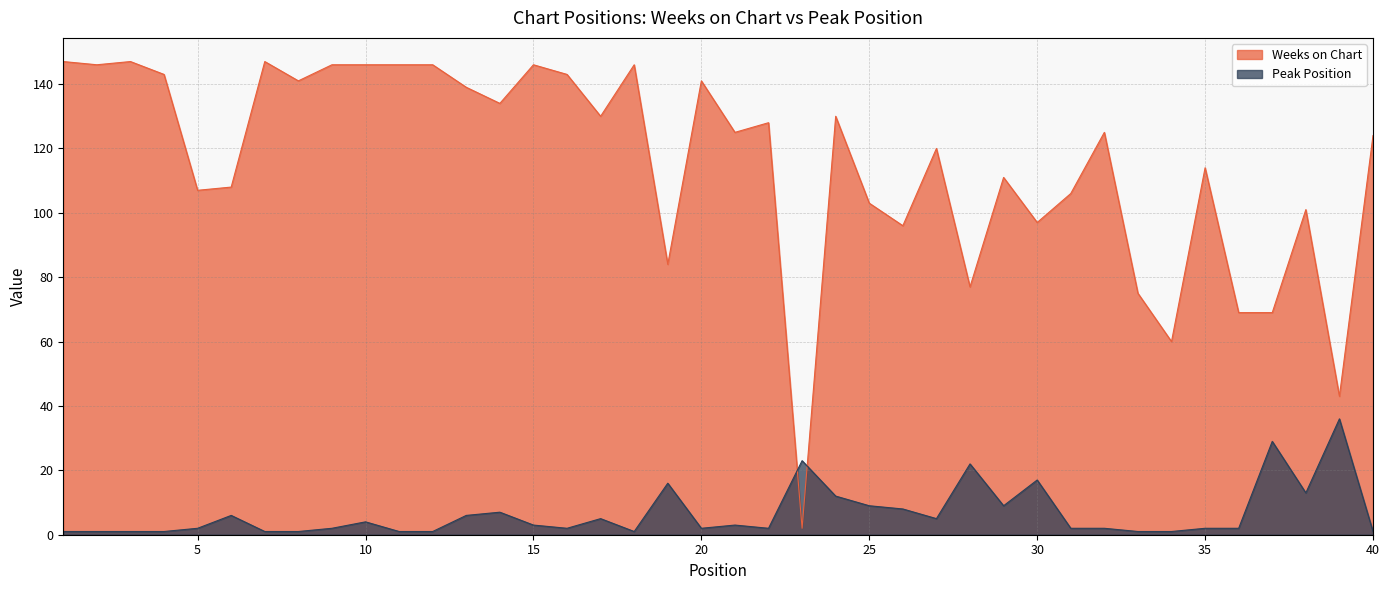

Reading left to right, transcribe all the data shown in this chart.

Weeks on Chart: 1=147	2=146	3=147	4=143	5=107	6=108	7=147	8=141	9=146	10=146	11=146	12=146	13=139	14=134	15=146	16=143	17=130	18=146	19=84	20=141	21=125	22=128	23=2	24=130	25=103	26=96	27=120	28=77	29=111	30=97	31=106	32=125	33=75	34=60	35=114	36=69	37=69	38=101	39=43	40=124
Peak Position: 1=1	2=1	3=1	4=1	5=2	6=6	7=1	8=1	9=2	10=4	11=1	12=1	13=6	14=7	15=3	16=2	17=5	18=1	19=16	20=2	21=3	22=2	23=23	24=12	25=9	26=8	27=5	28=22	29=9	30=17	31=2	32=2	33=1	34=1	35=2	36=2	37=29	38=13	39=36	40=1